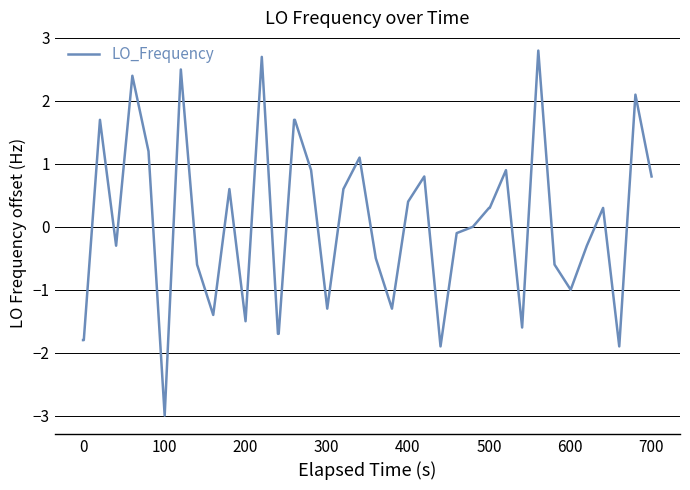

What is the difference between the maximum and minimum values?

5.8